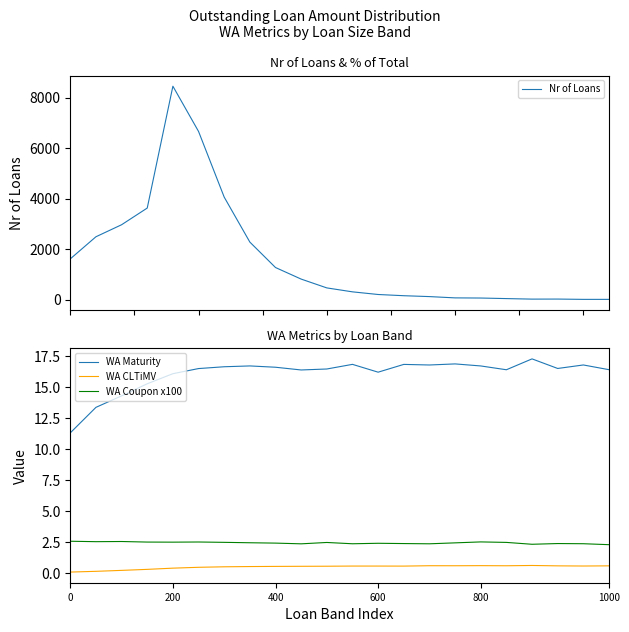

What is the difference between the maximum and minimum values in the WA Maturity series?

6.0